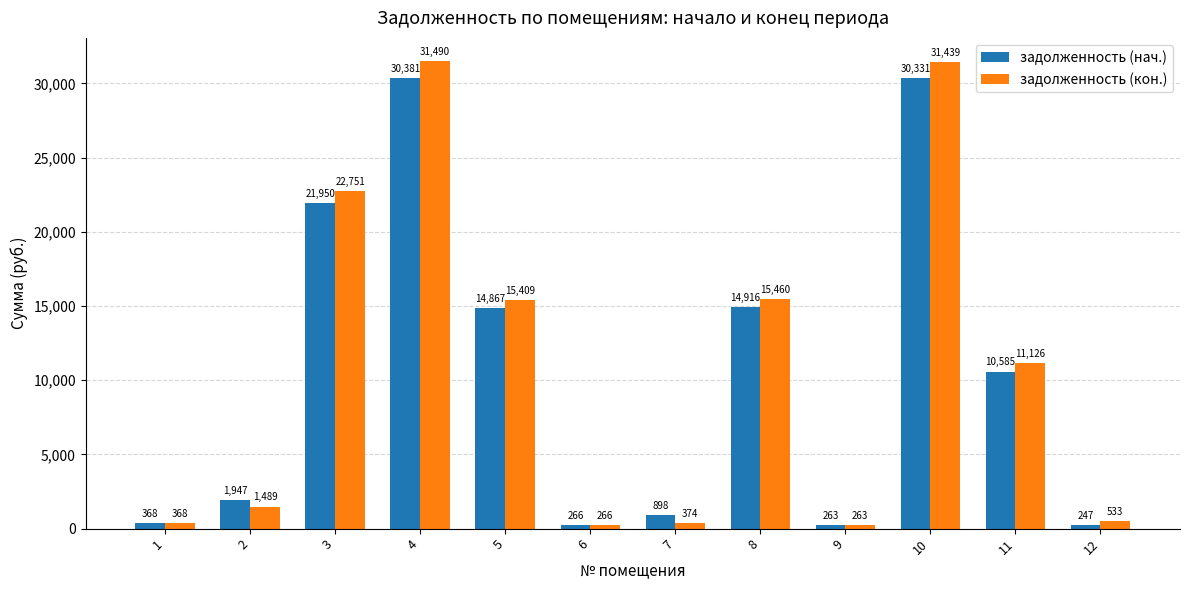

List the series in order of their overall mean, highest first.

задолженность (кон.), задолженность (нач.)